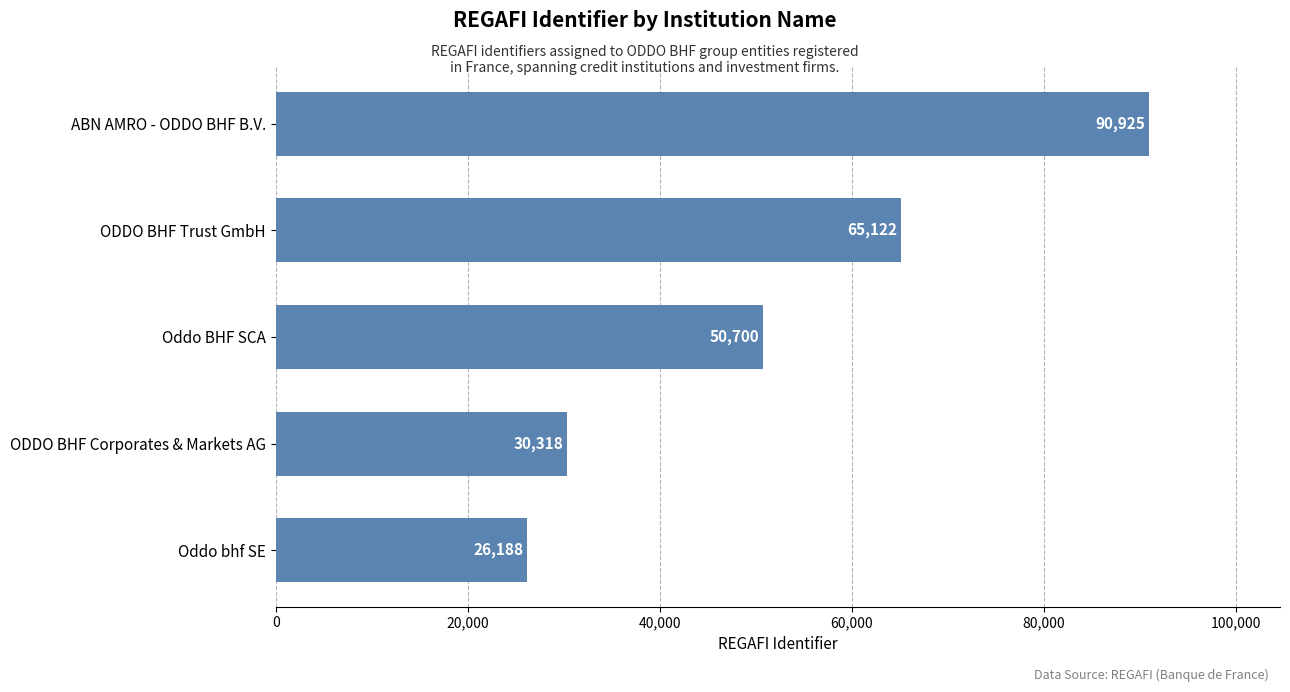

What is the smallest value displayed?

26188